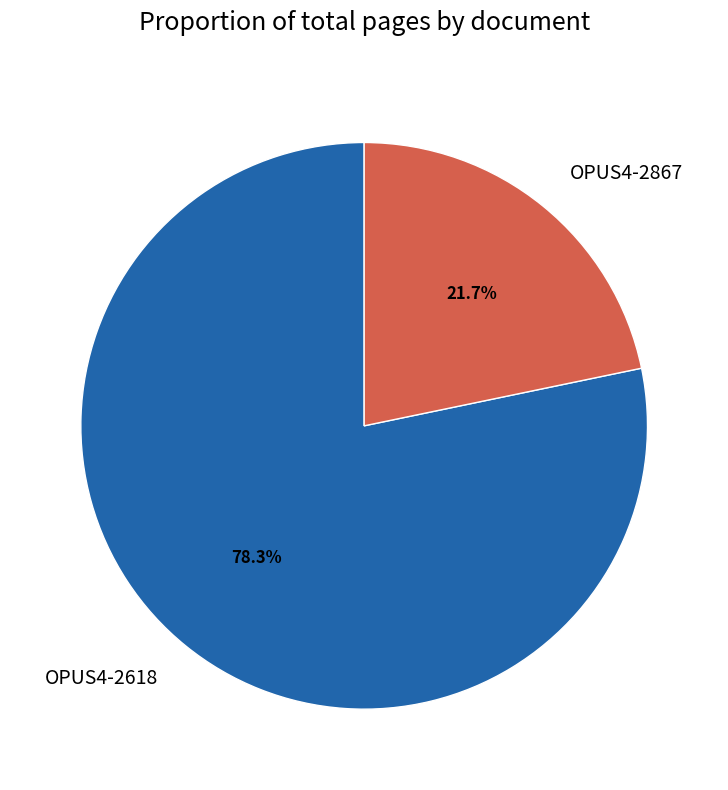

To the nearest percent, what portion does OPUS4-2618 represent?

78%